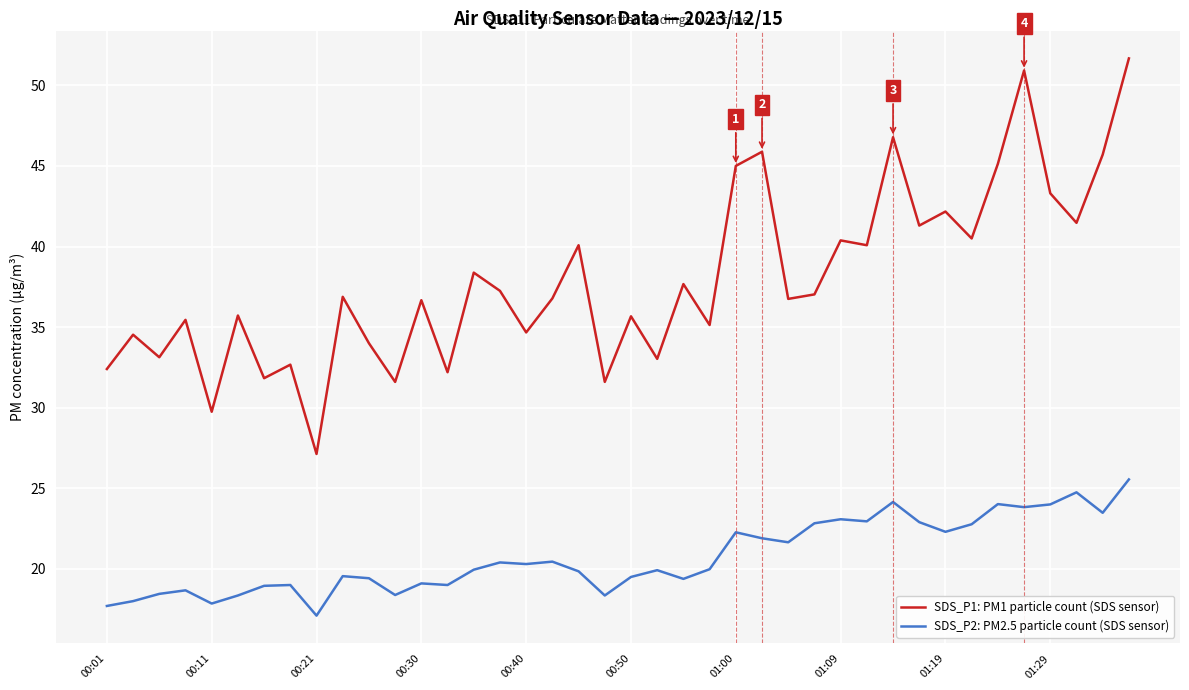

What is the minimum value shown in the chart?

17.1